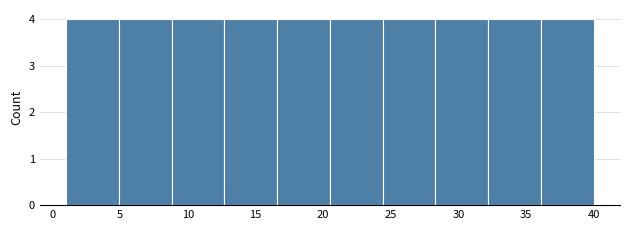

Reading left to right, list every bar in this chart as the range it spans on the x-axis followed by its height. Neither the bar edges nor the heights are printed on the chart, so give them approximately, as read against the axes.

1.0 to 4.9: 4
4.9 to 8.8: 4
8.8 to 12.7: 4
12.7 to 16.6: 4
16.6 to 20.5: 4
20.5 to 24.4: 4
24.4 to 28.3: 4
28.3 to 32.2: 4
32.2 to 36.1: 4
36.1 to 40.0: 4